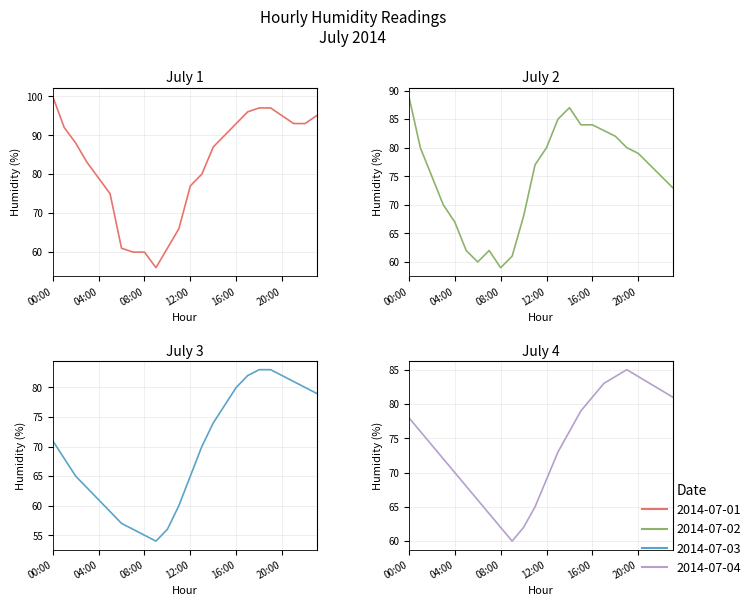

How many data points in 2014-07-02 are above 77?

11